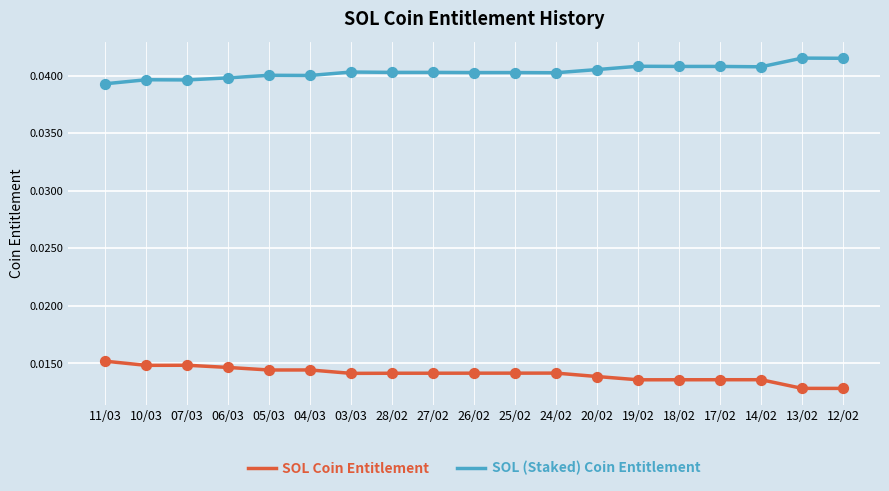

What is the total value across all series at 27/02?

0.1